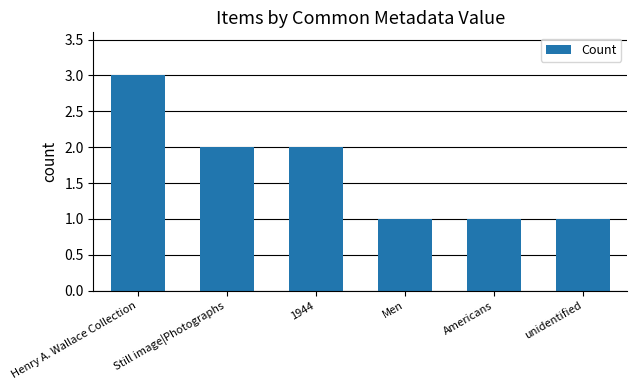

The value at 1944 is 1. True or false?

False